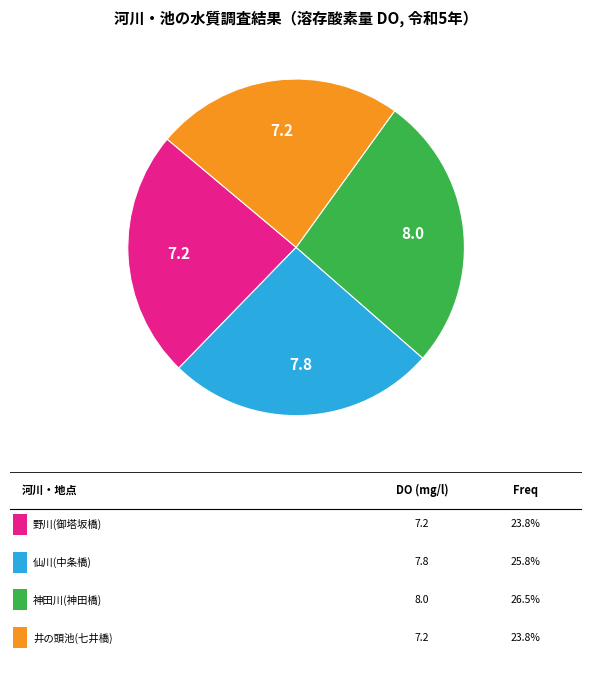

Does any single category account for the majority?

No